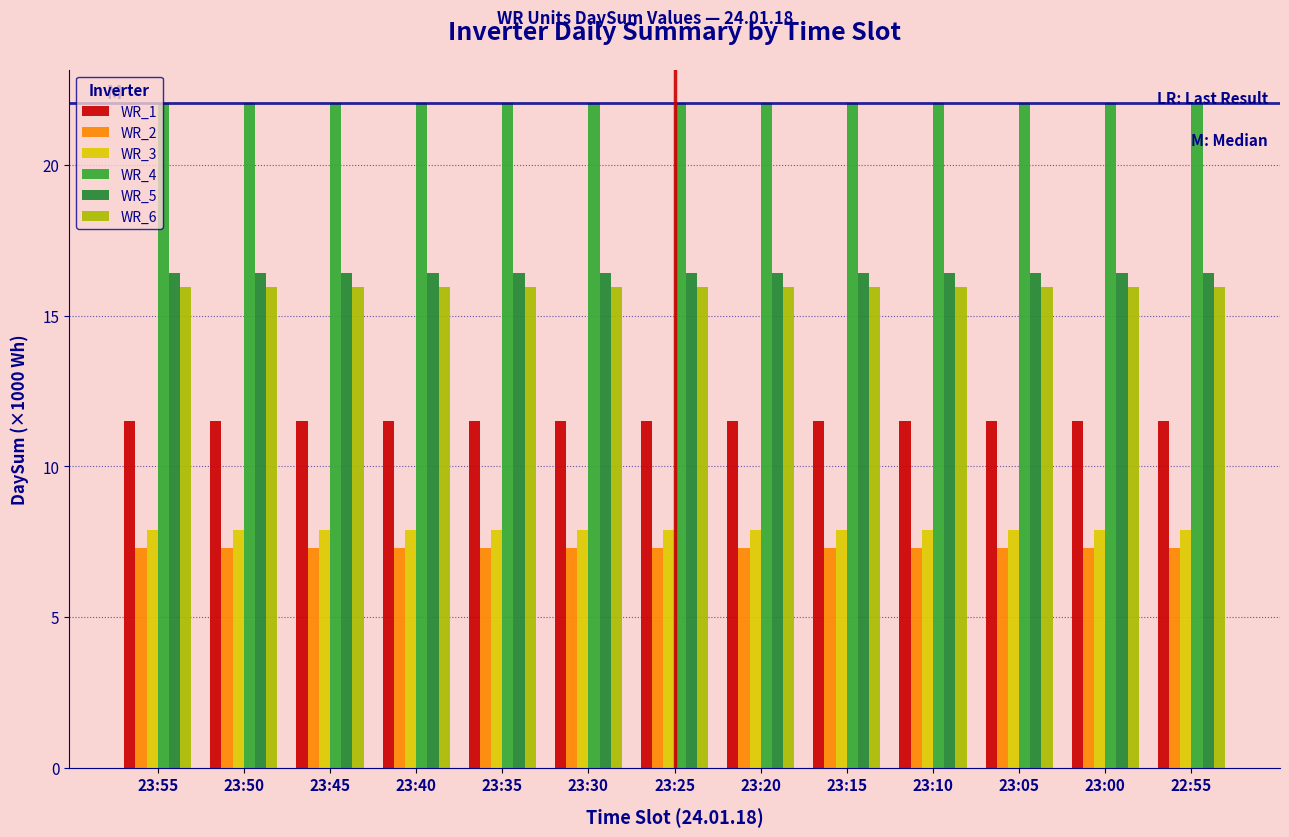

The WR_2 series shows 11.4 at 23:00. True or false?

False